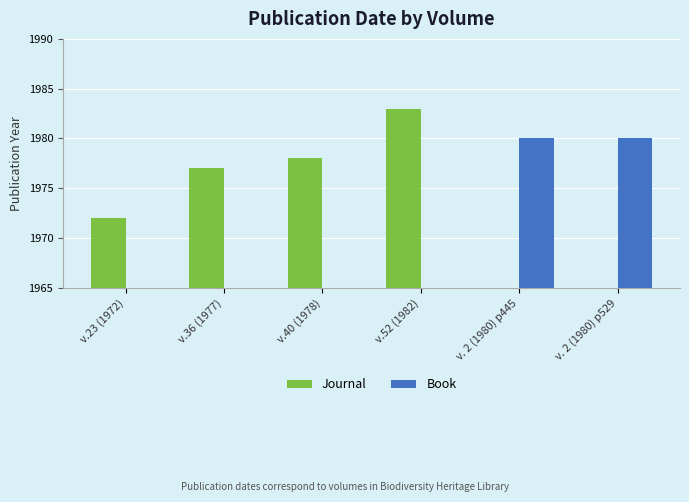

The Book series shows 0 at v.40 (1978). True or false?

True